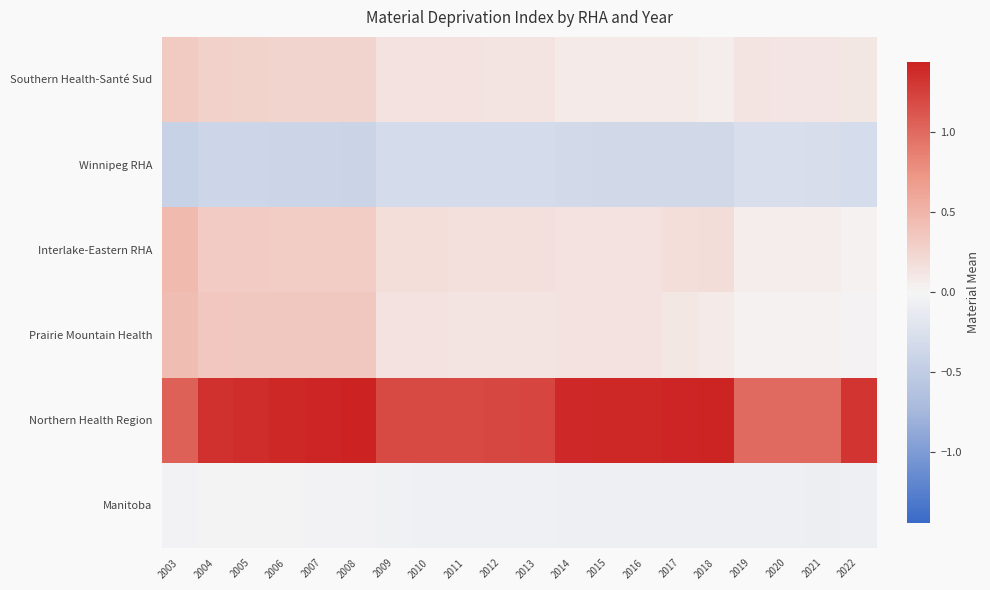

Which series changed the most between 2014 and 2015?

Northern Health Region